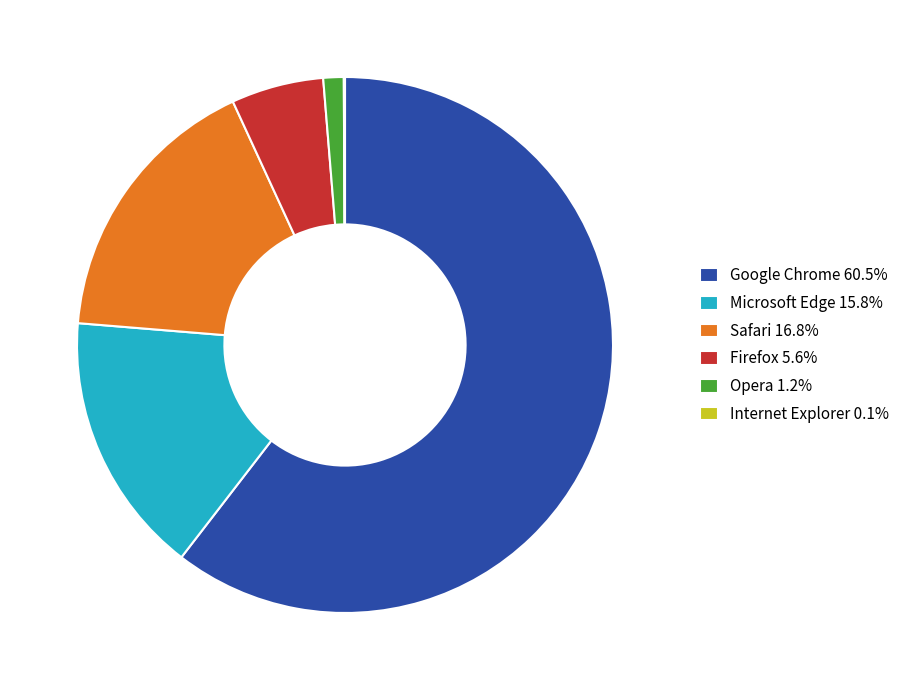

True or false: Firefox accounts for 6% of the total.

True